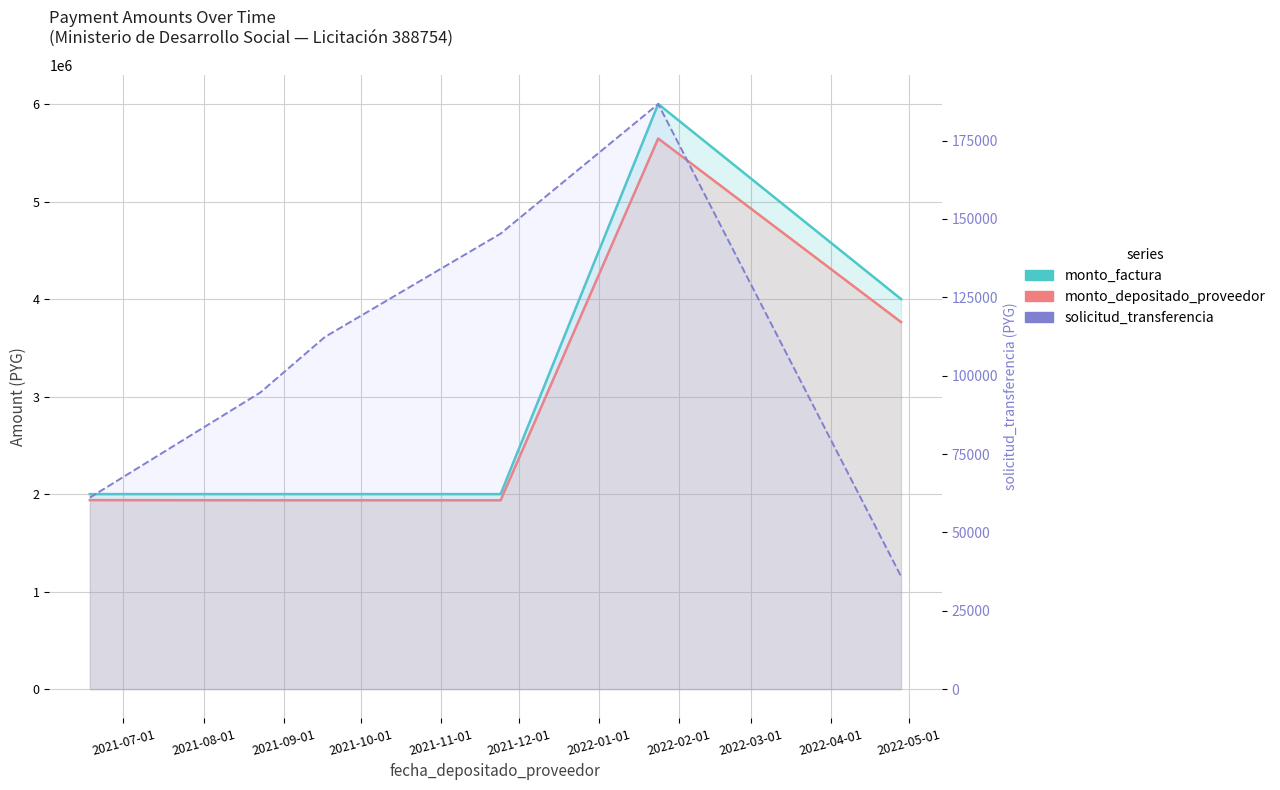

True or false: monto_factura and monto_depositado_proveedor cross at least once.

False